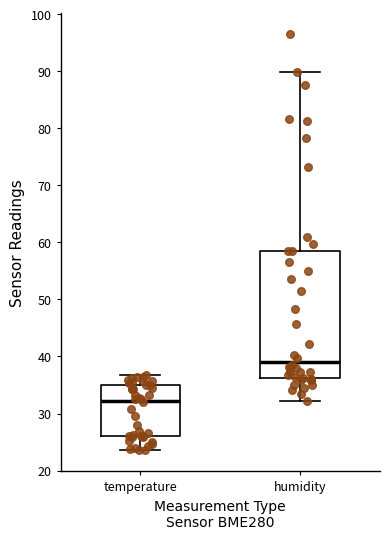

Reading left to right, transcribe this box plot: for each box, give where its median line is, the range the box spans, and where its two whiskers end, as read against the y-axis. The values are not printed on the chart, so give them approximately, as read against the axis.

temperature: median 32, box 26 to 35, whiskers 24 to 37
humidity: median 39, box 36 to 58, whiskers 32 to 90